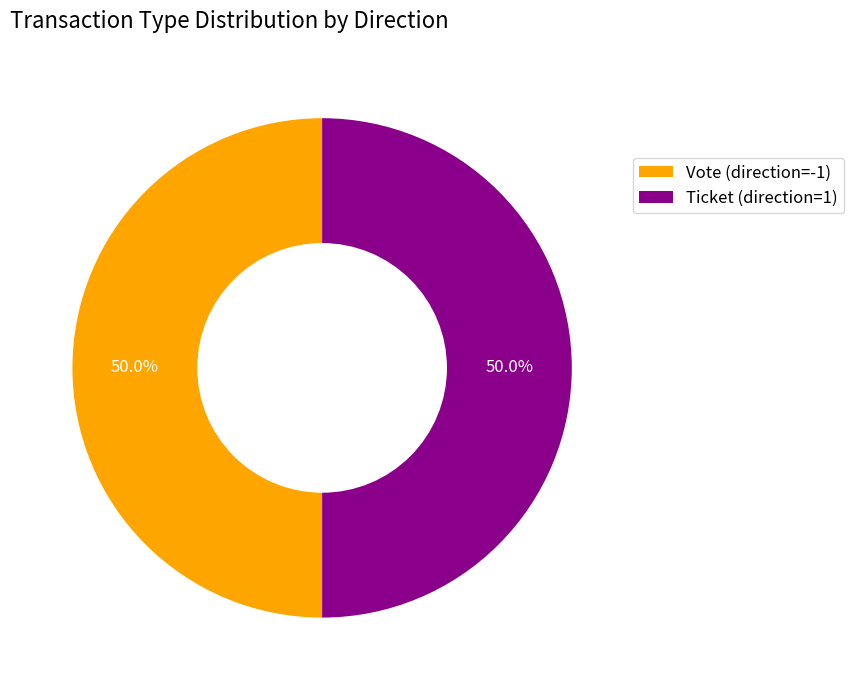

Count the number of slices in the pie.

2